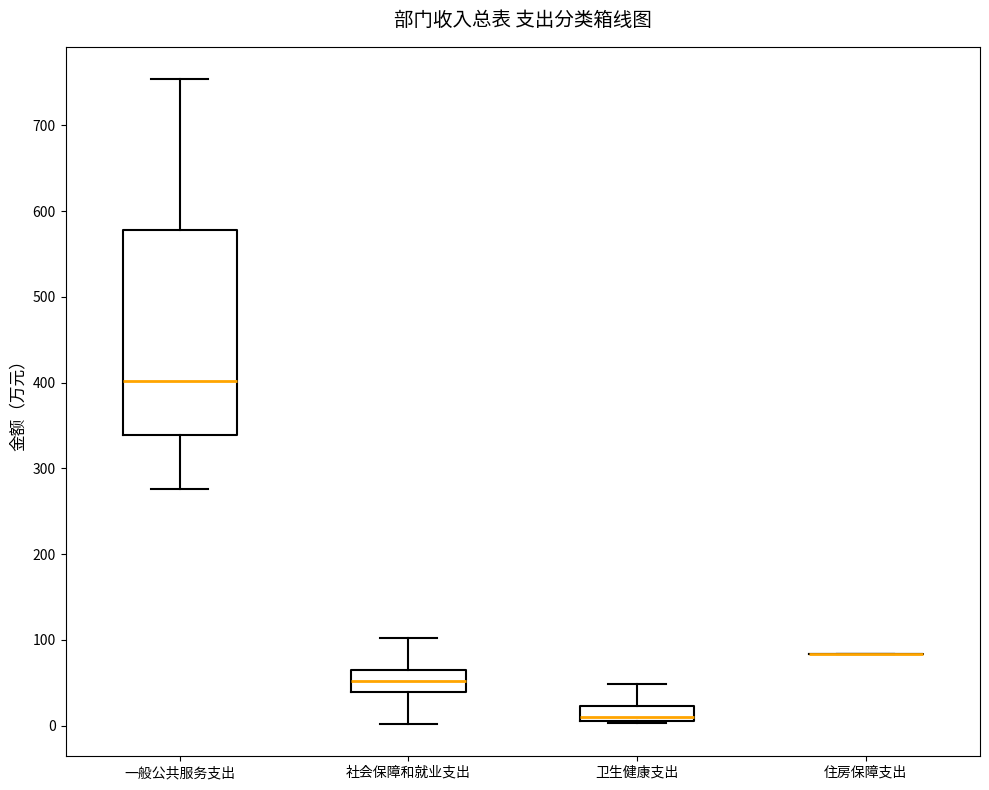

Where is the lower edge of the box for 卫生健康支出 on the y-axis? The values are not printed on the chart, so give them approximately, as read against the axis.

0